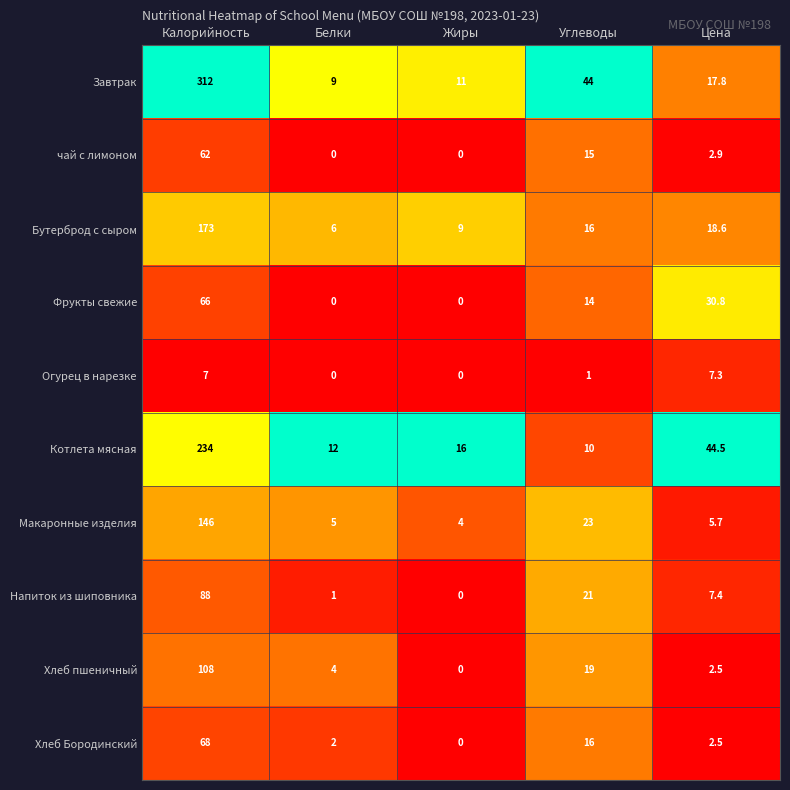

List the labels in order of Напиток из шиповника value, smallest first.

Жиры, Белки, Цена, Углеводы, Калорийность